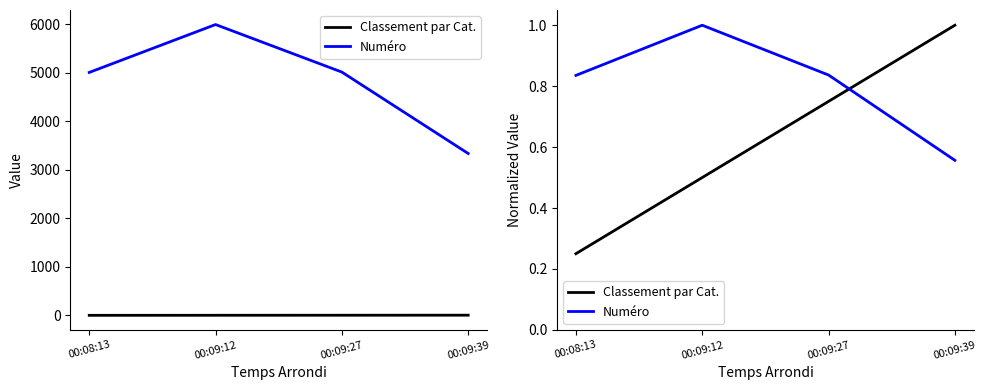

Rank the series by their average value, from lowest to highest.

Classement par Cat., Numéro